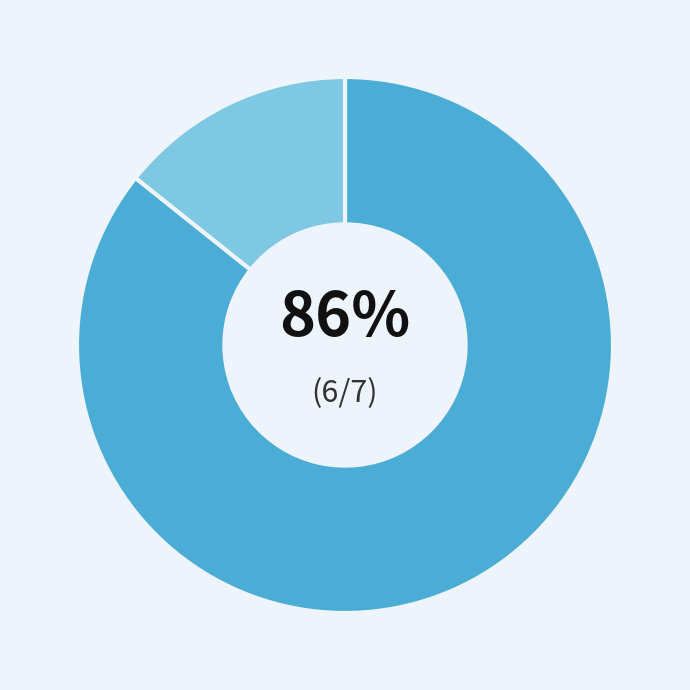

Is there any slice that represents more than half of the pie?

Yes